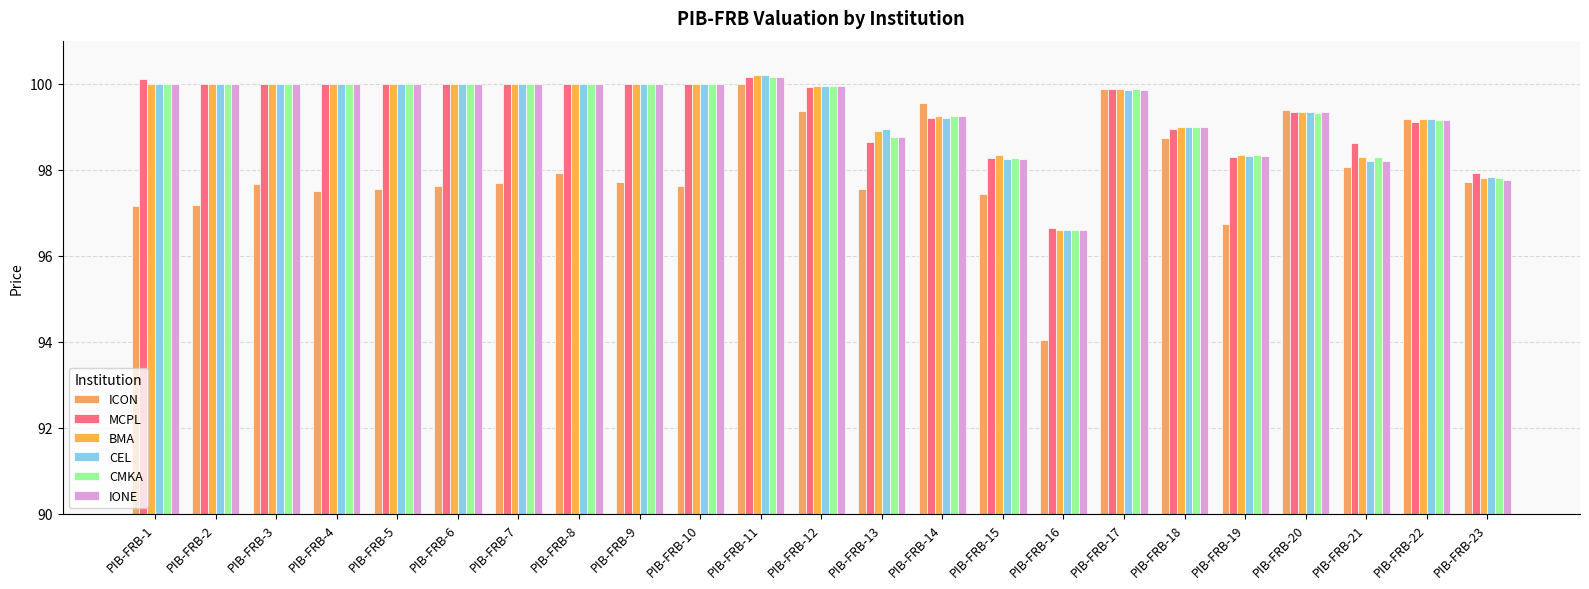

Are the bars horizontal?

No